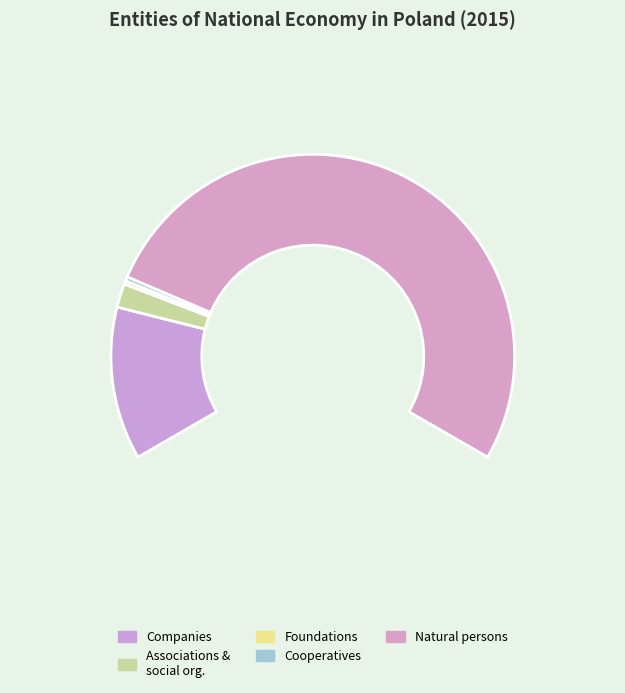

How many slices are in this pie chart?

5